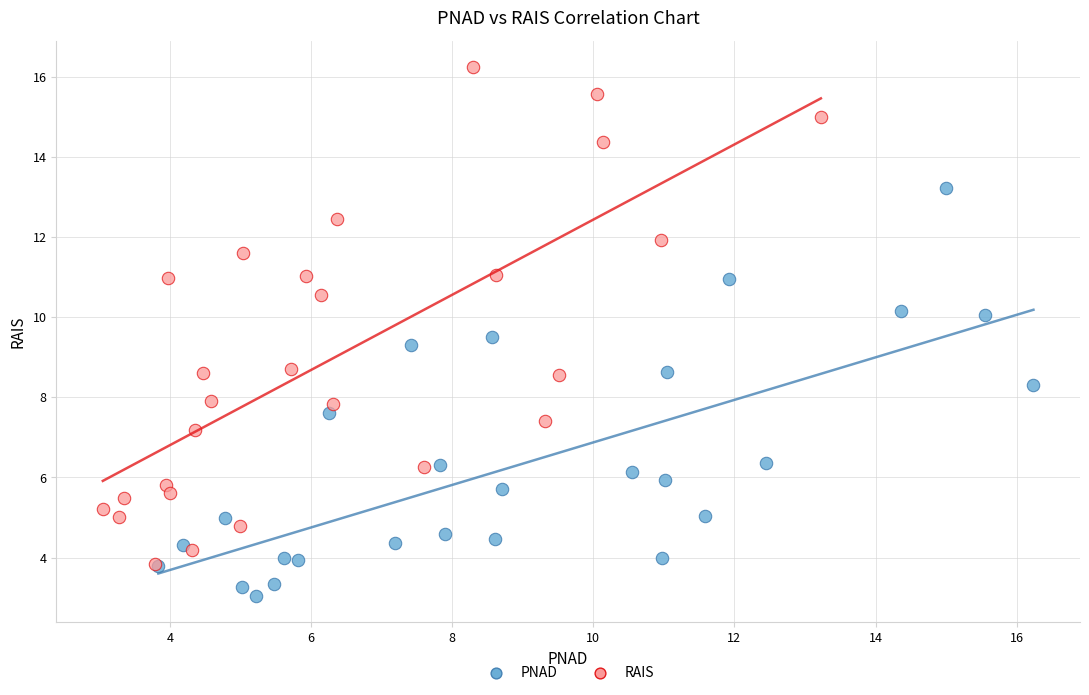

Which series has the largest Y range (max minus min)?

RAIS